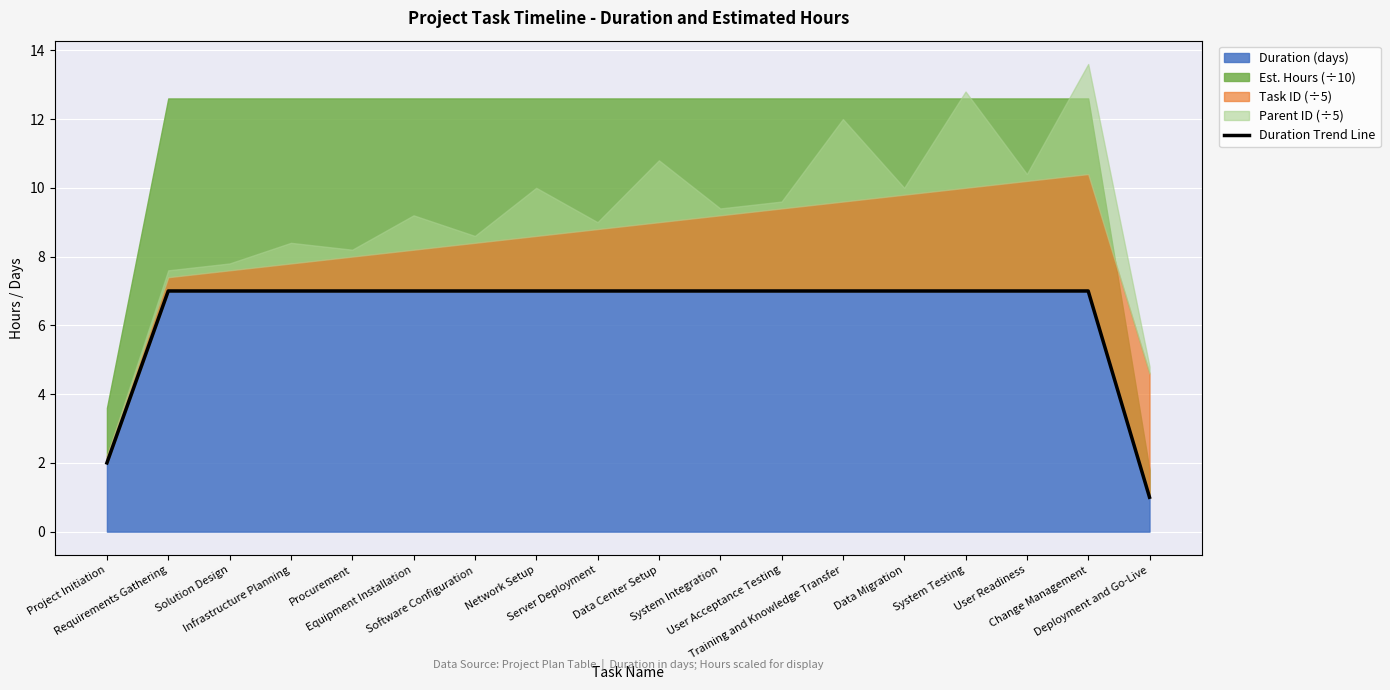

How many data points are less than 7?

2